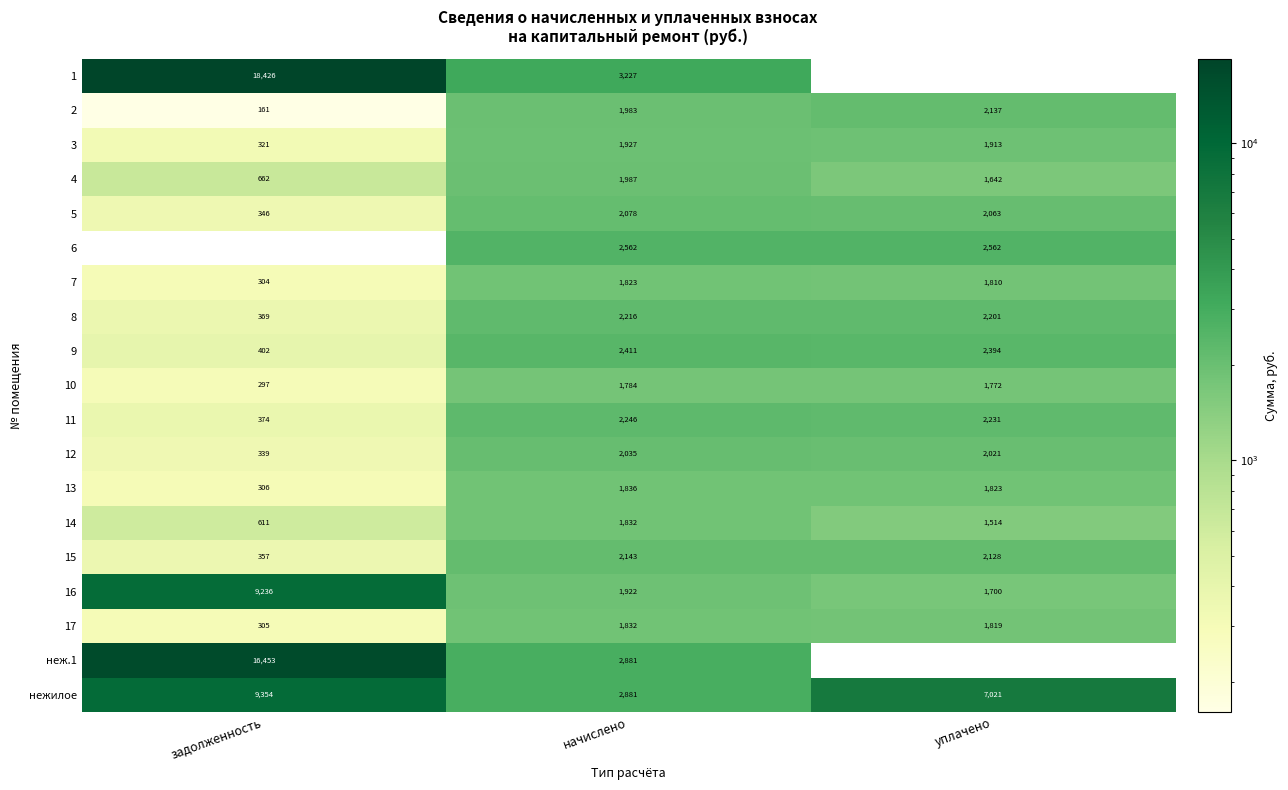

The value of 16 at начислено is 924. True or false?

False